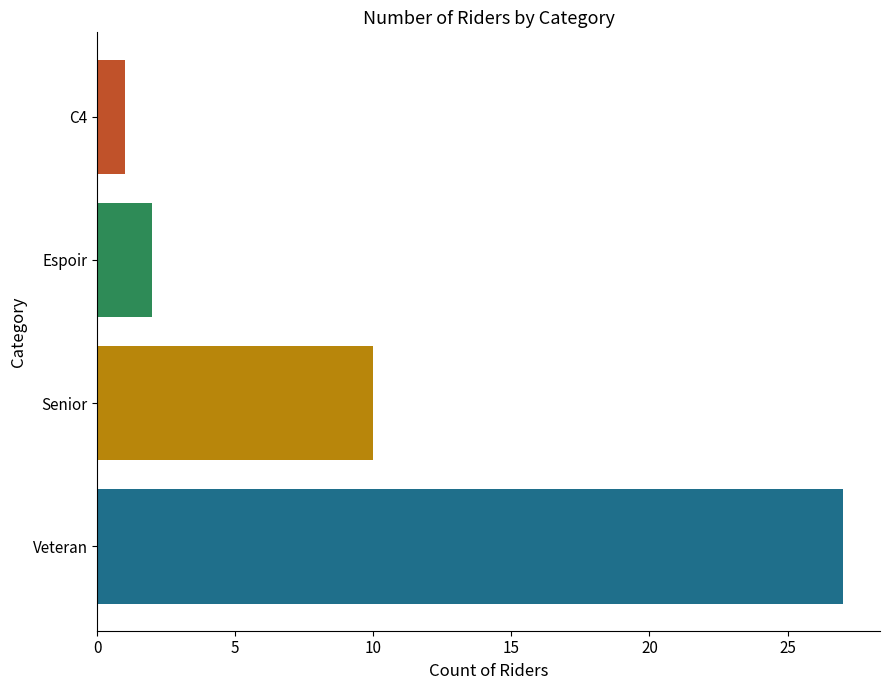

At which label is the value closest to 14?

Senior